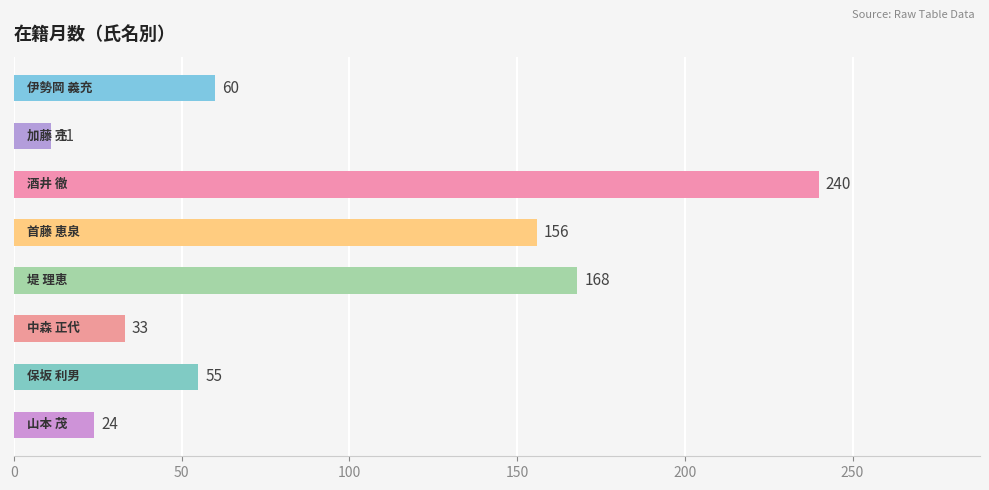

What is the difference between the maximum and minimum values?

229